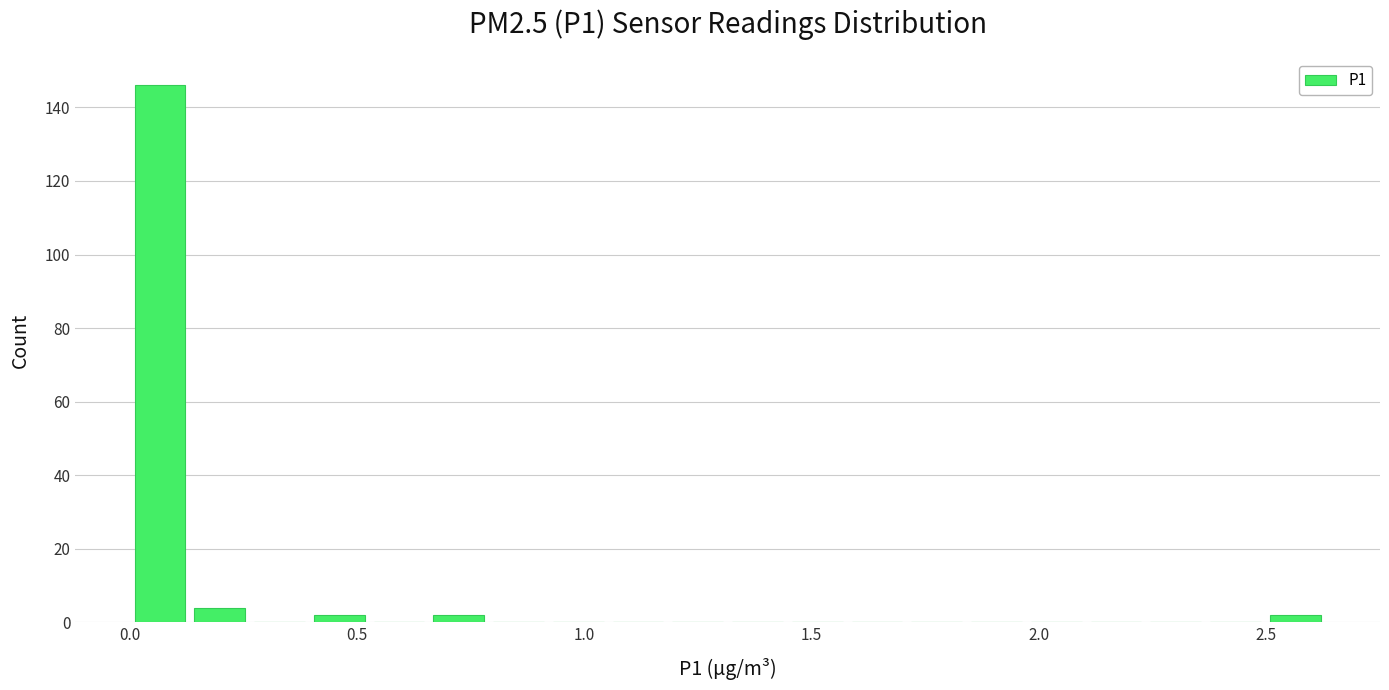

Around what value on the x-axis is the tallest bar? Give the approximate position of its centre, as read against the axis.

0.05